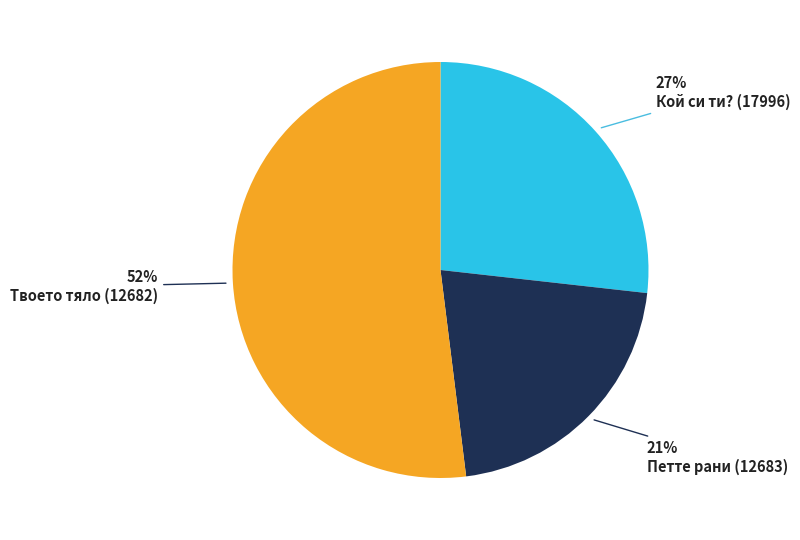

Is there any slice that represents more than half of the pie?

Yes